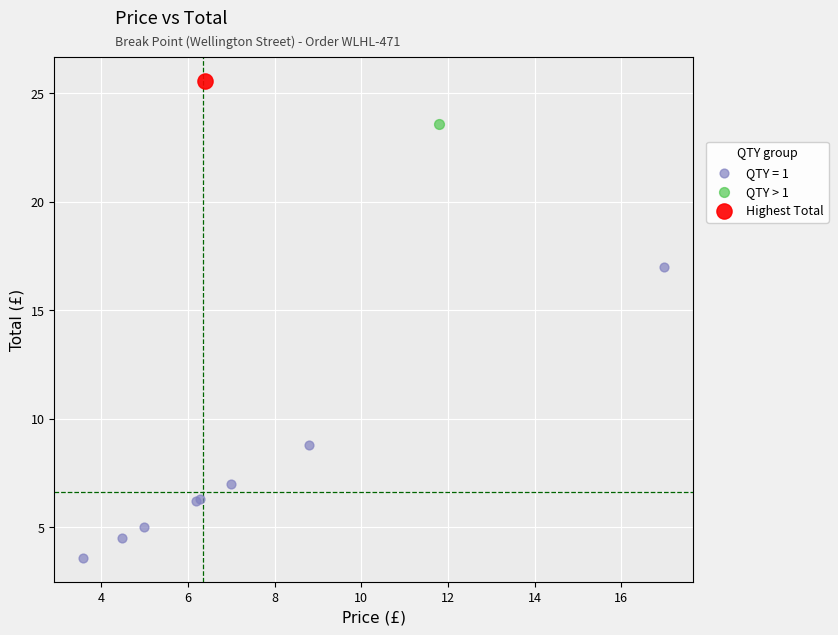

Which series contains the highest Y value?

Highest Total